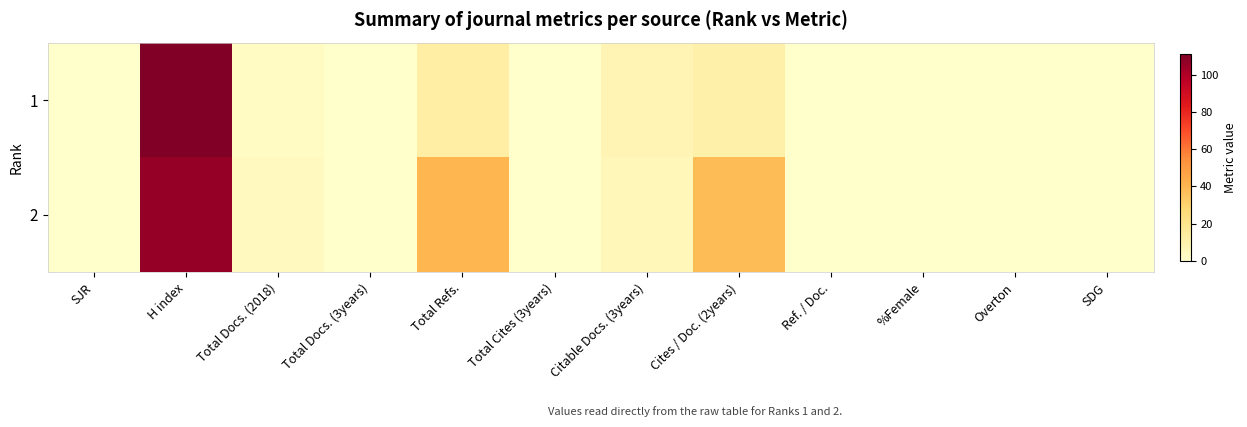

List the series in order of their overall mean, lowest first.

1, 2